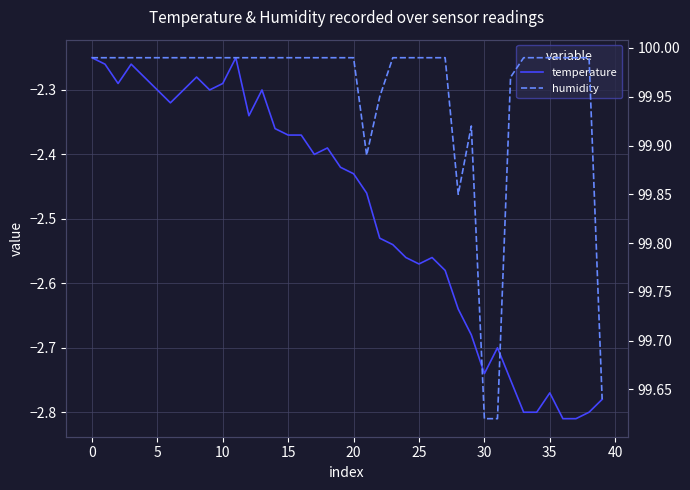

Which series has the largest total across all categories?

humidity